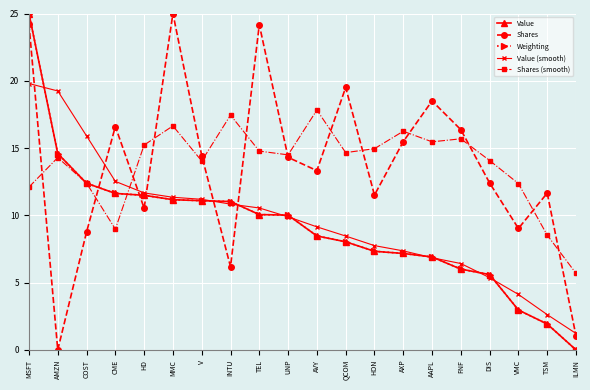

At which label does Shares reach its peak?

MMC